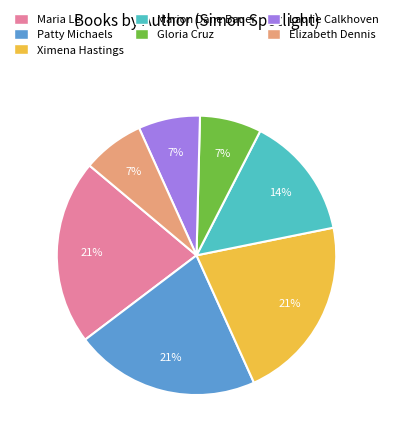

Is there a majority slice in this chart?

No